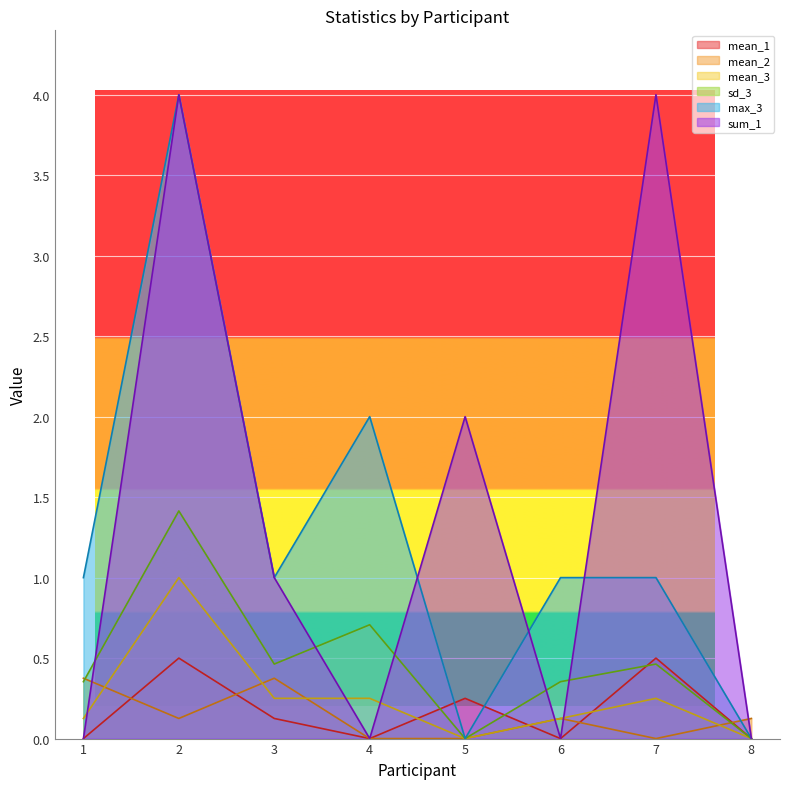

What is the difference between the mean_2 values at 4 and 6?

0.1